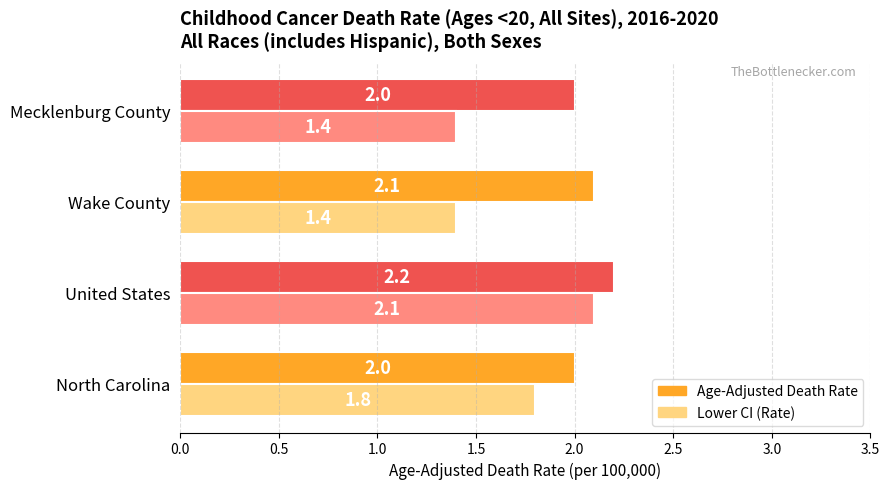

Which series changed the most between North Carolina and Wake County?

Lower CI (Rate)